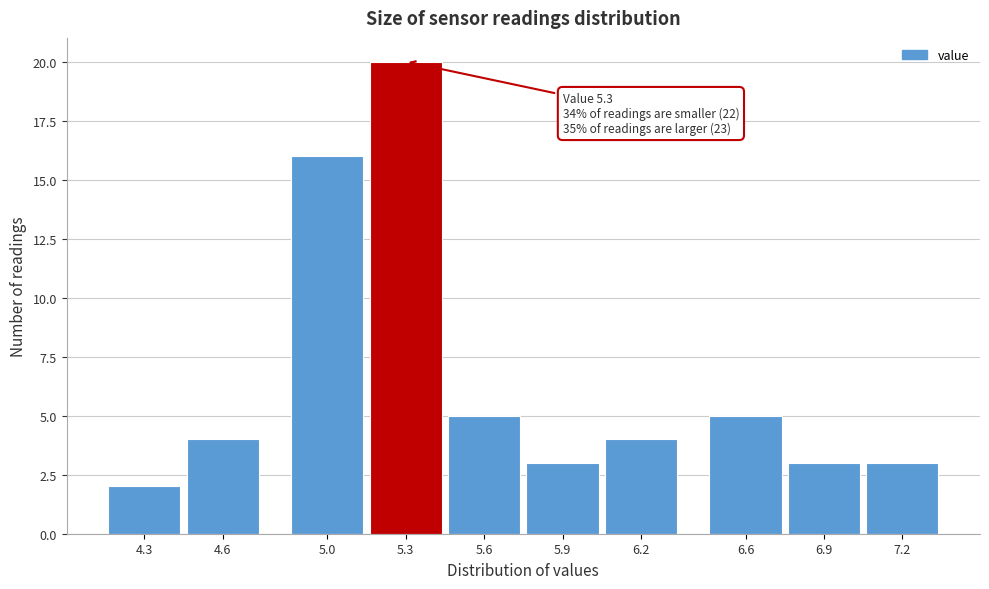

Reading right to left, transcribe all the data shown in this chart.

3	3	5	4	3	5	20	16	4	2